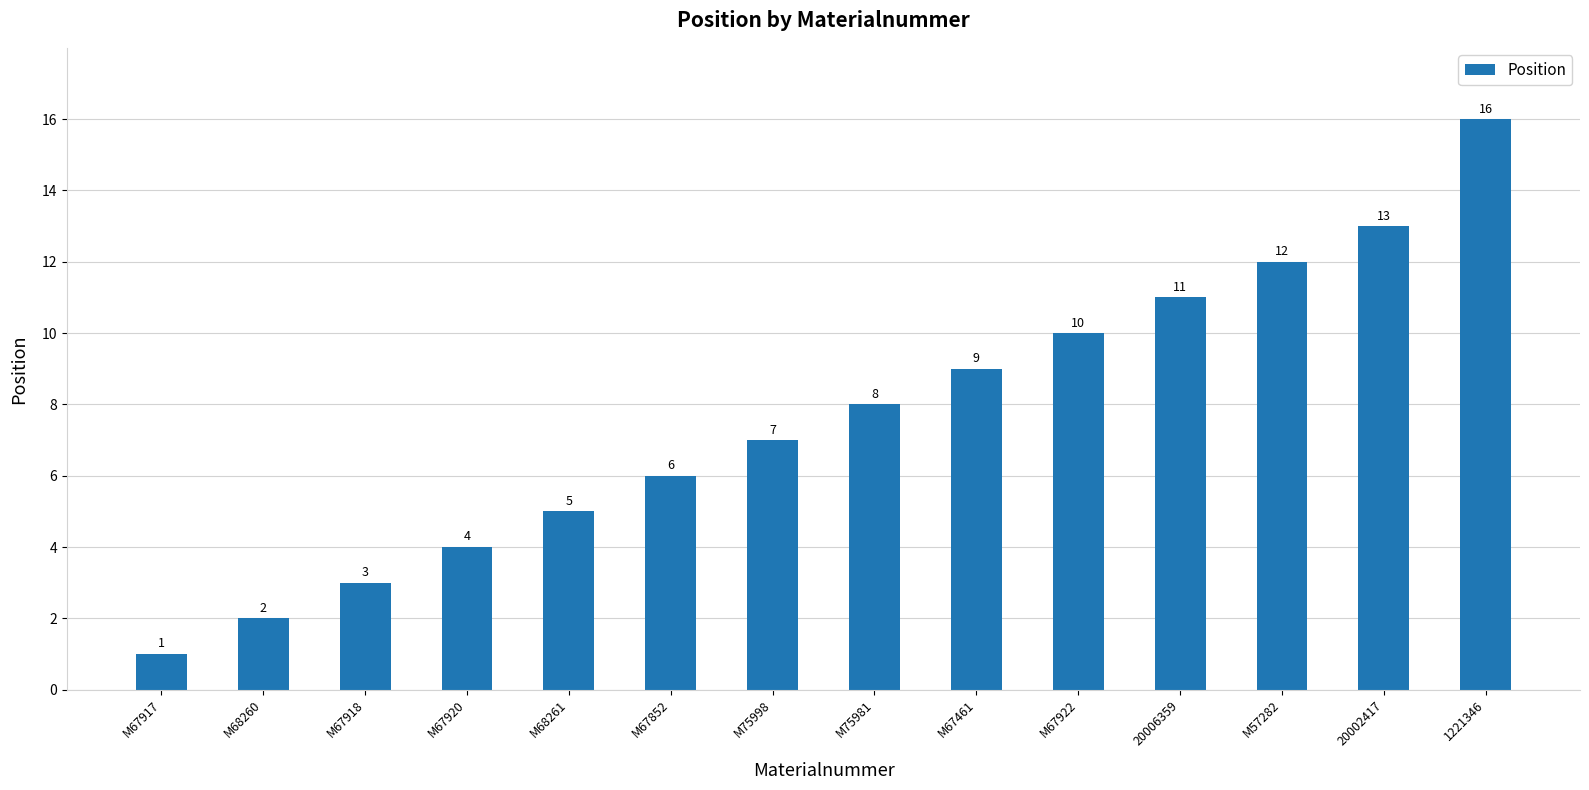

Which label corresponds to the largest value in the chart?

1221346